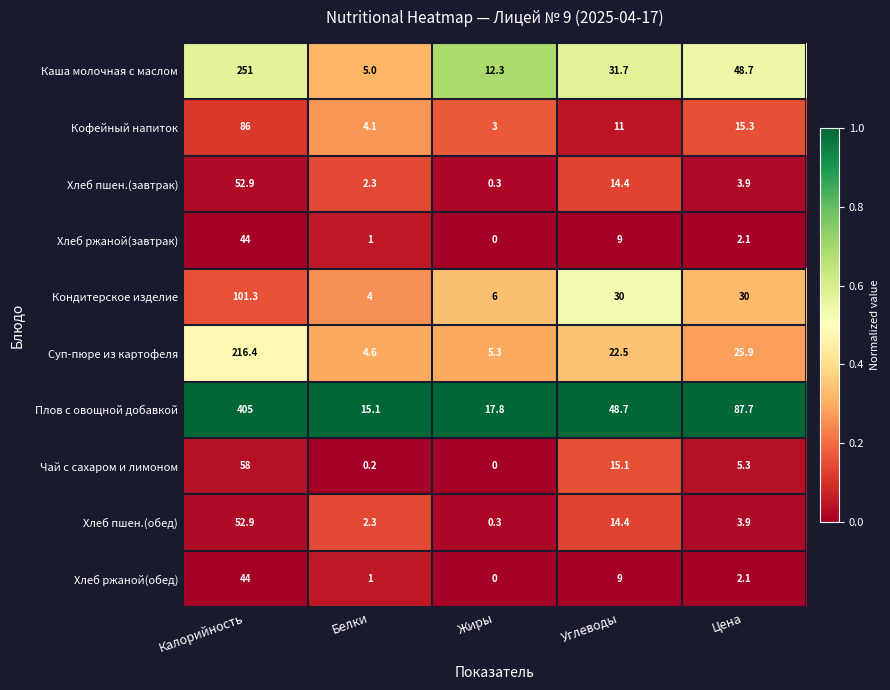

Count the number of categories in the chart.

5